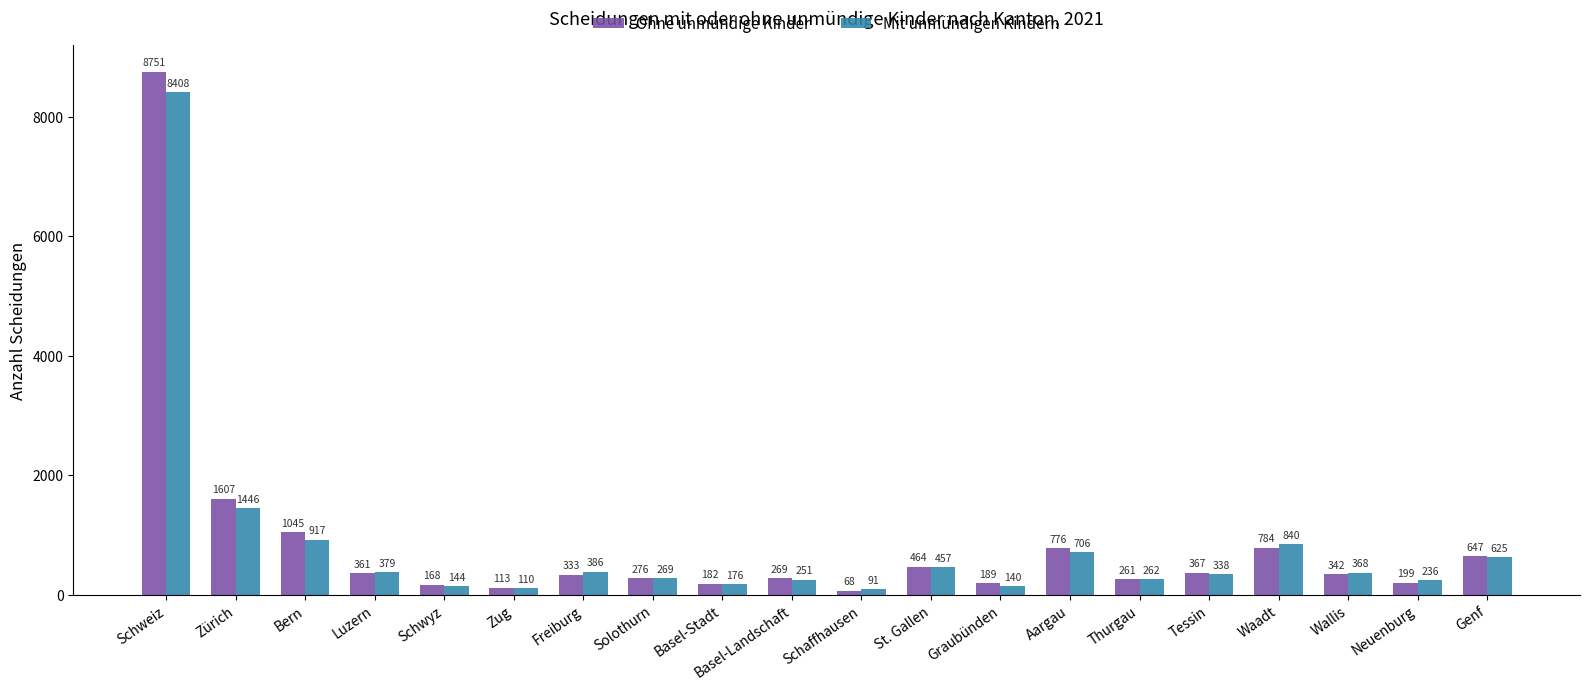

Reading left to right, list all the values displayed in this chart.

Ohne unmündige Kinder: Schweiz=8751	Zürich=1607	Bern=1045	Luzern=361	Schwyz=168	Zug=113	Freiburg=333	Solothurn=276	Basel-Stadt=182	Basel-Landschaft=269	Schaffhausen=68	St. Gallen=464	Graubünden=189	Aargau=776	Thurgau=261	Tessin=367	Waadt=784	Wallis=342	Neuenburg=199	Genf=647
Mit unmündigen Kindern: Schweiz=8408	Zürich=1446	Bern=917	Luzern=379	Schwyz=144	Zug=110	Freiburg=386	Solothurn=269	Basel-Stadt=176	Basel-Landschaft=251	Schaffhausen=91	St. Gallen=457	Graubünden=140	Aargau=706	Thurgau=262	Tessin=338	Waadt=840	Wallis=368	Neuenburg=236	Genf=625